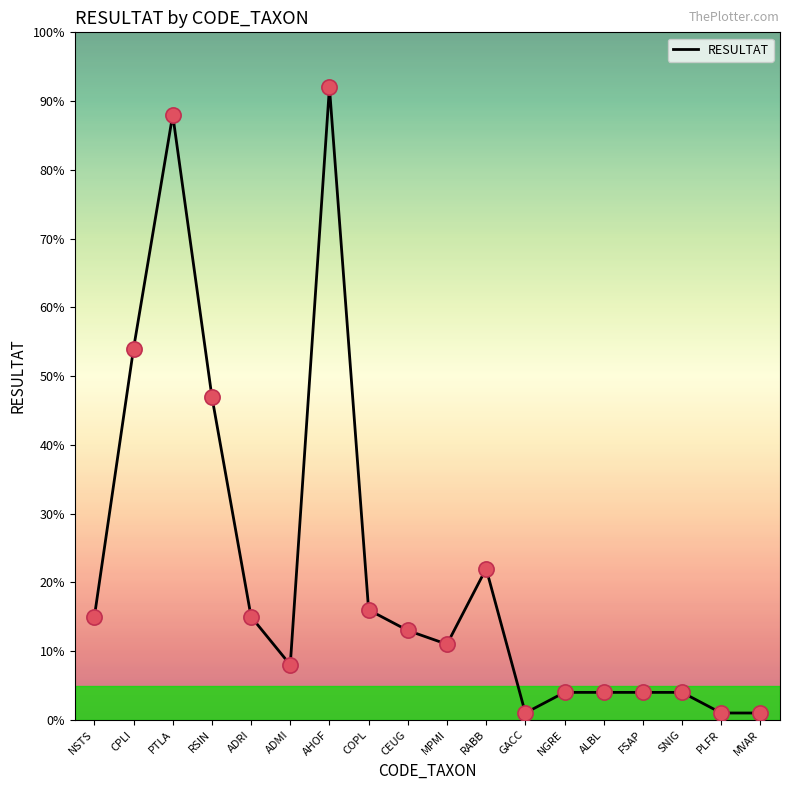

What is the change in value from AHOF to MPMI?

-81